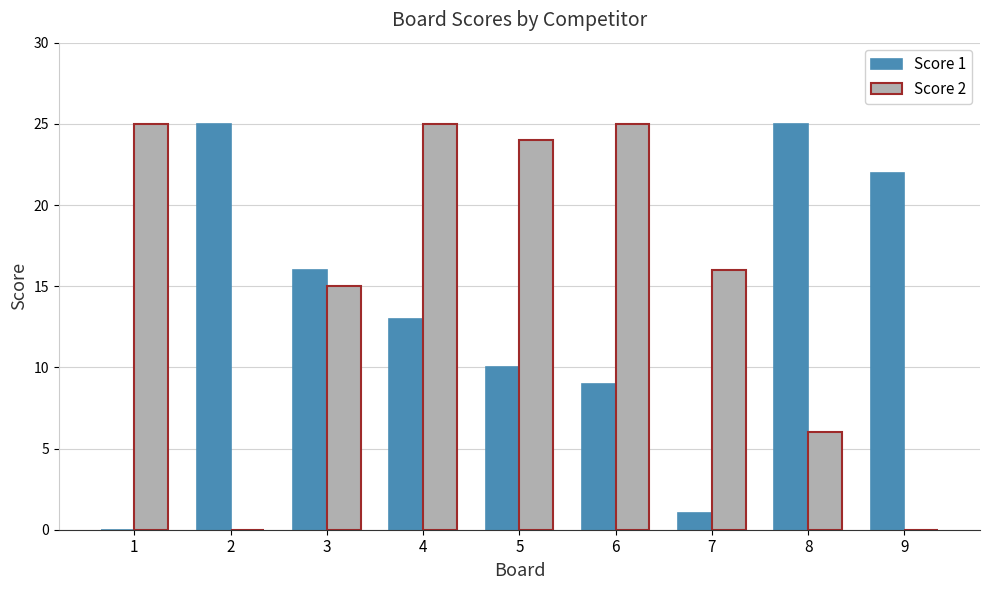

Is it true that Score 2 equals 3 at 8?

False